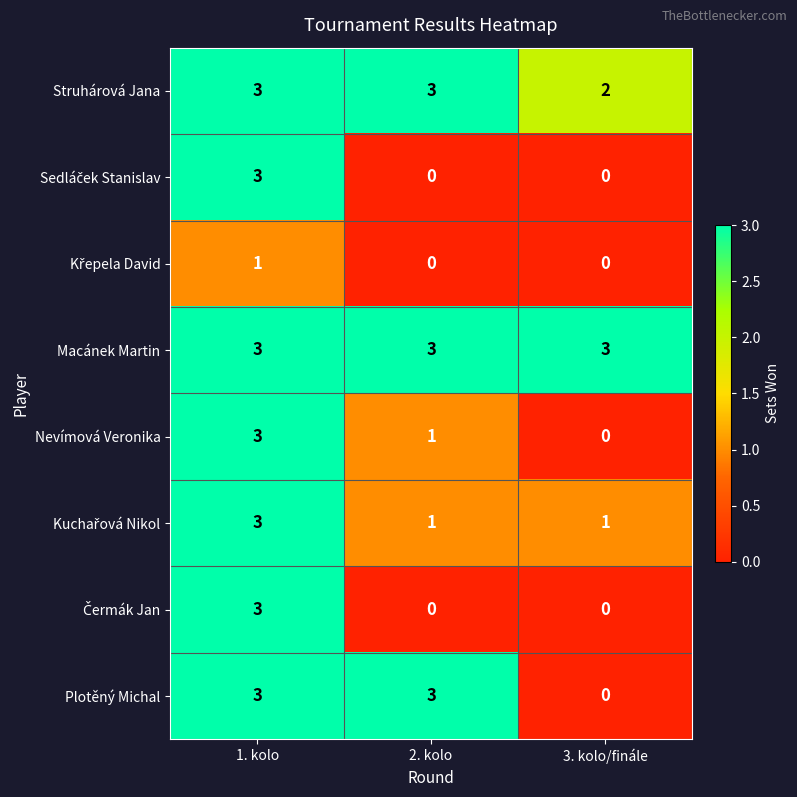

How many data points does each series have?

3